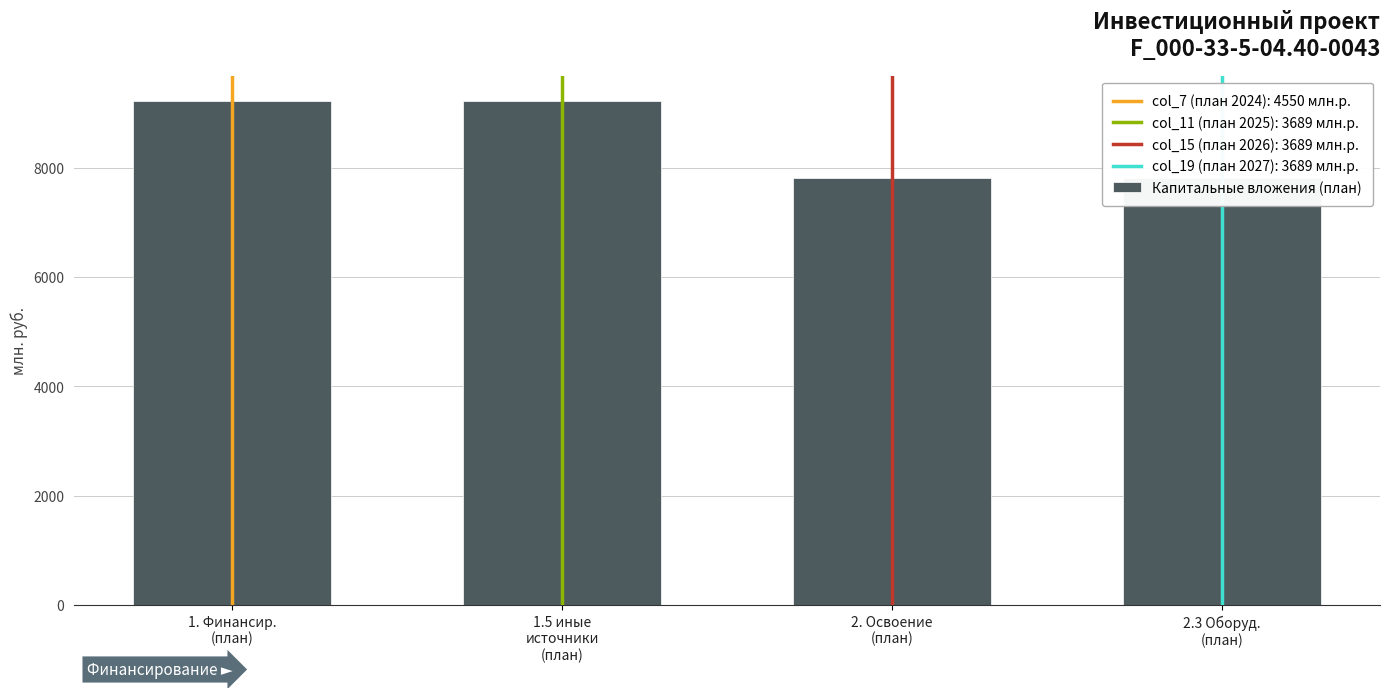

What is the maximum value shown in the chart?

9221647400